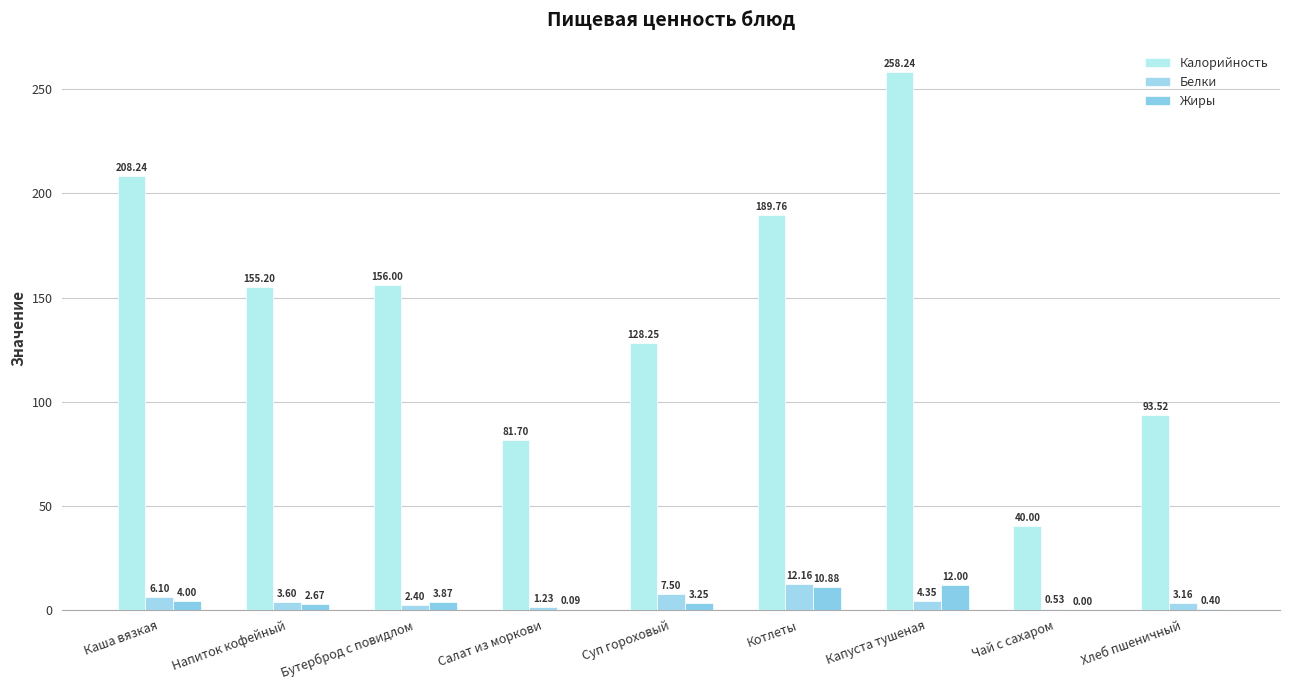

Which series has the largest range (max minus min)?

Калорийность